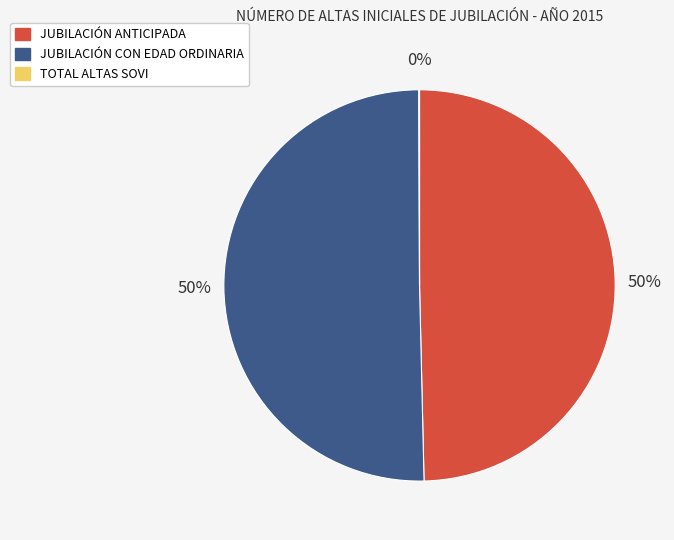

To the nearest percent, what portion does JUBILACIÓN ANTICIPADA represent?

50%